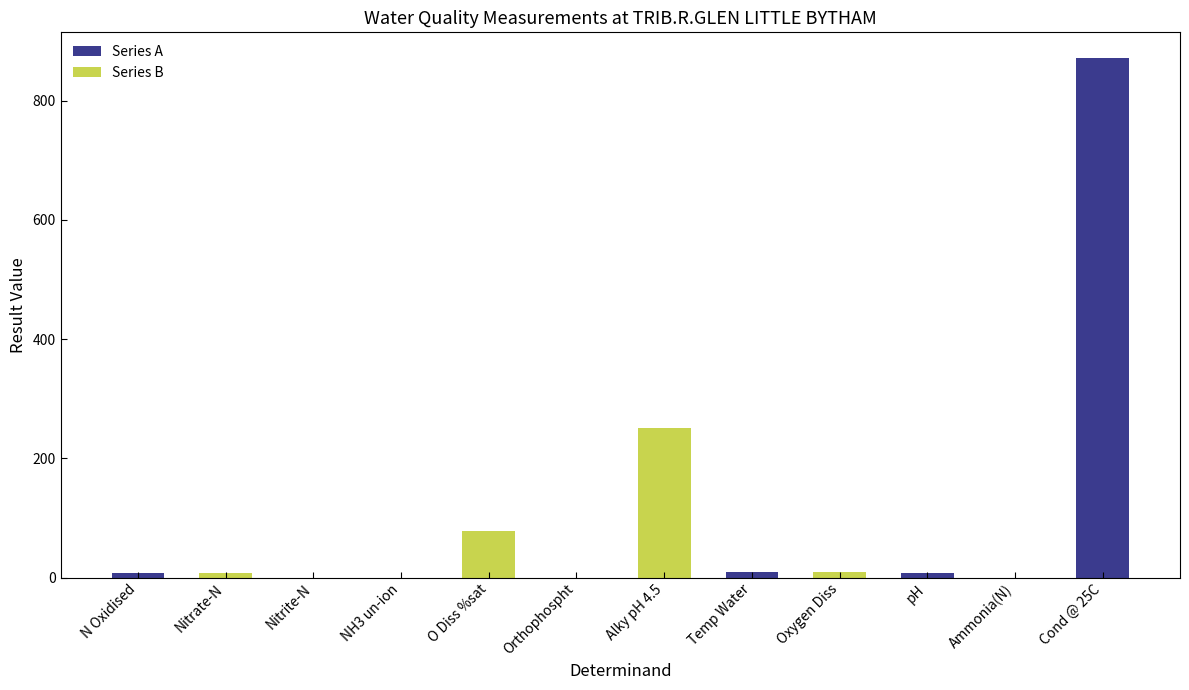

How many values are below 7?

4